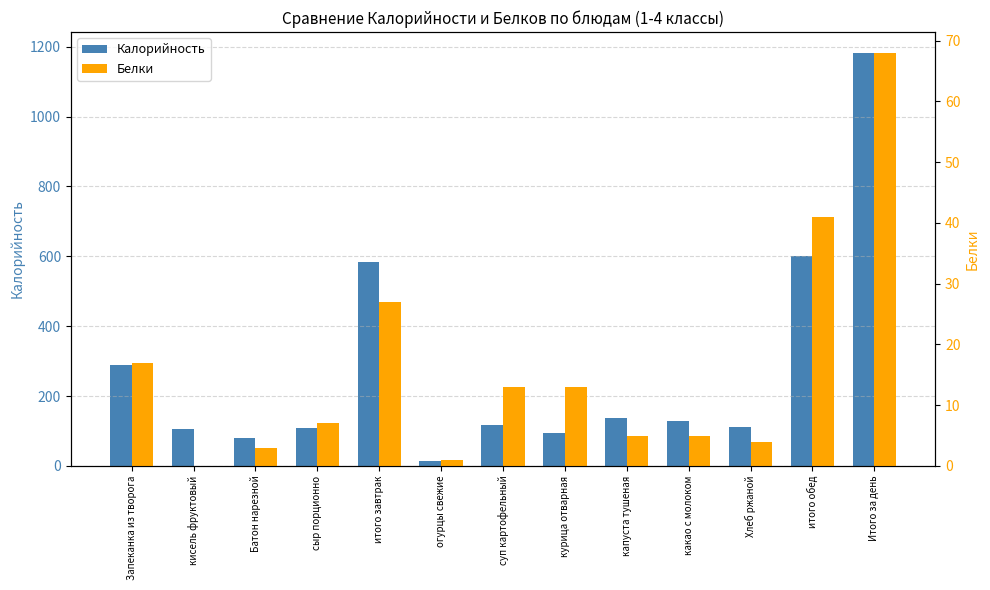

How many bars are there in each group?

2